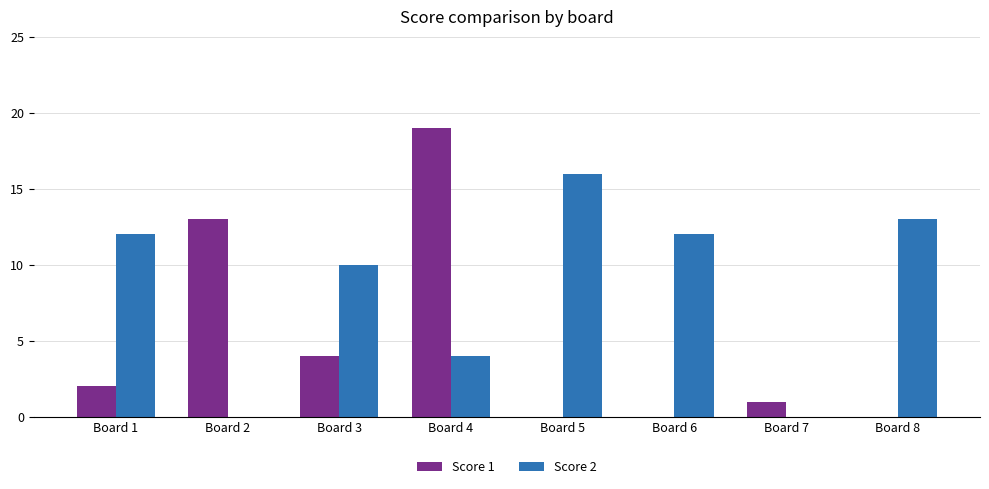

What value does the Score 1 series have at Board 3?

4